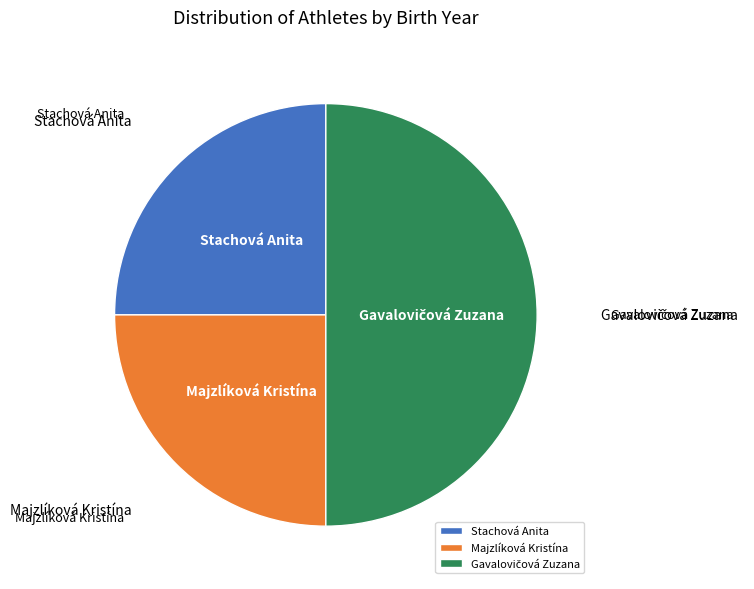

Does Majzlíková Kristína account for over 50% of the chart?

No